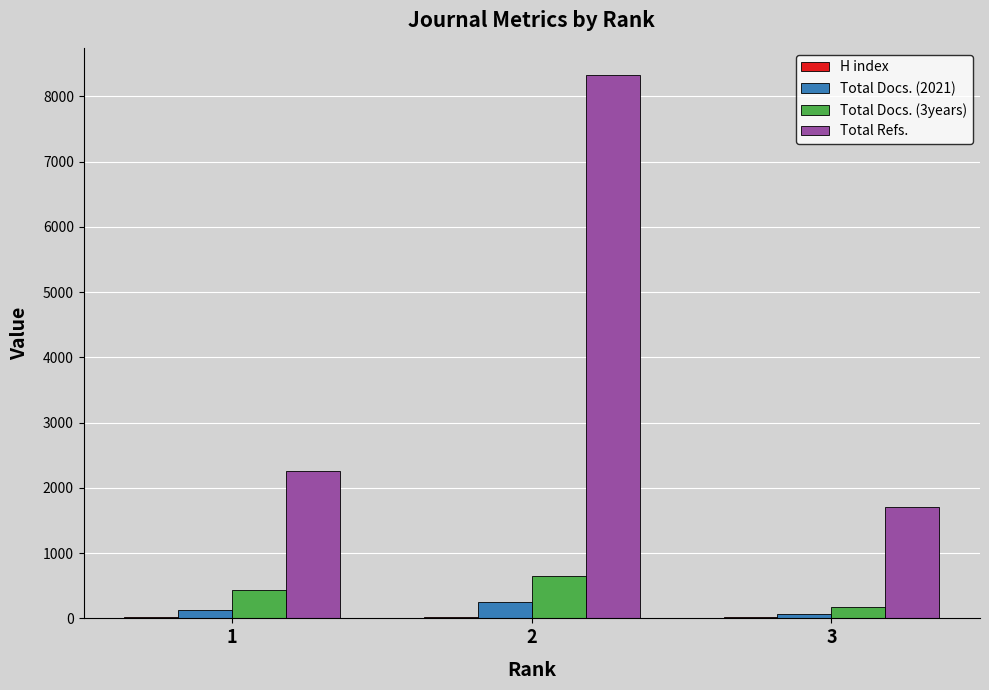

What is the greatest value displayed?

8326